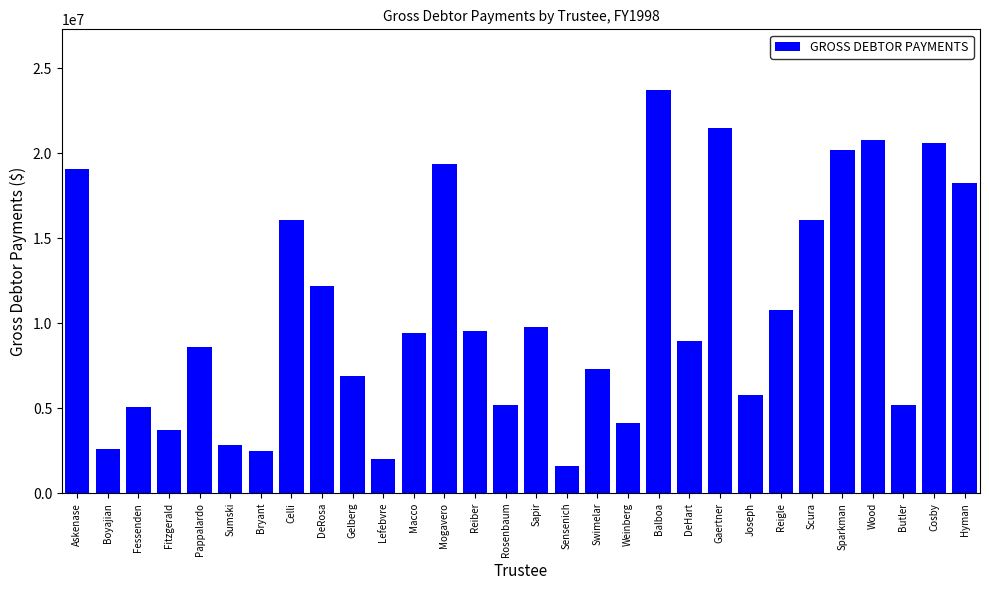

The value at Reiber is 9571383. True or false?

True